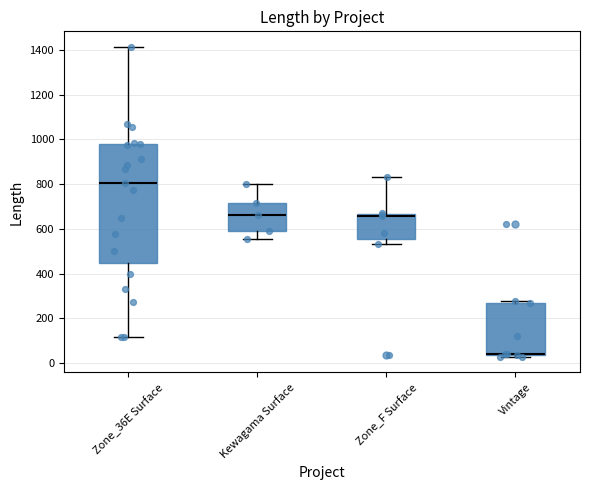

Which box is the tallest, from its lower edge to its upper edge?

Zone_36E Surface